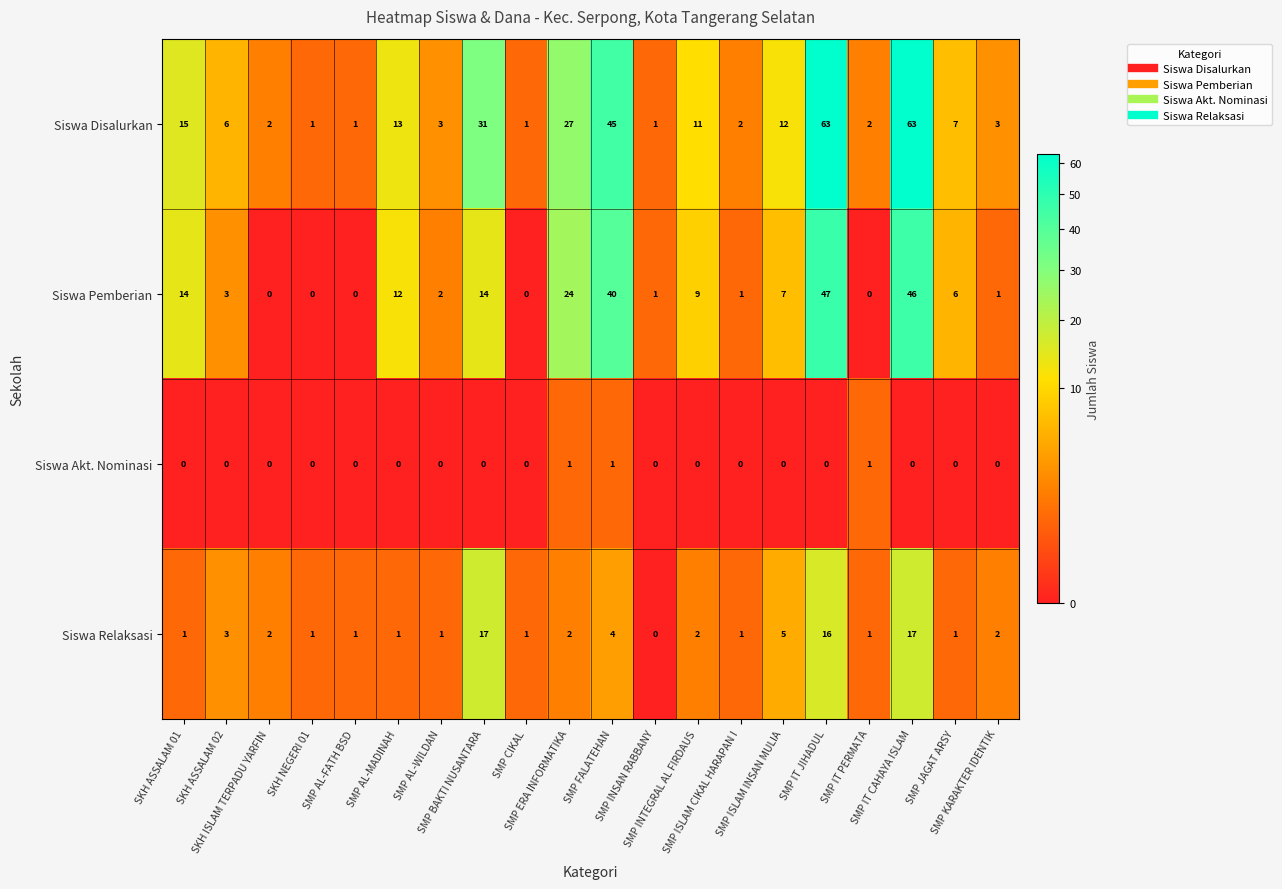

Which series has the widest spread of values?

Siswa Disalurkan